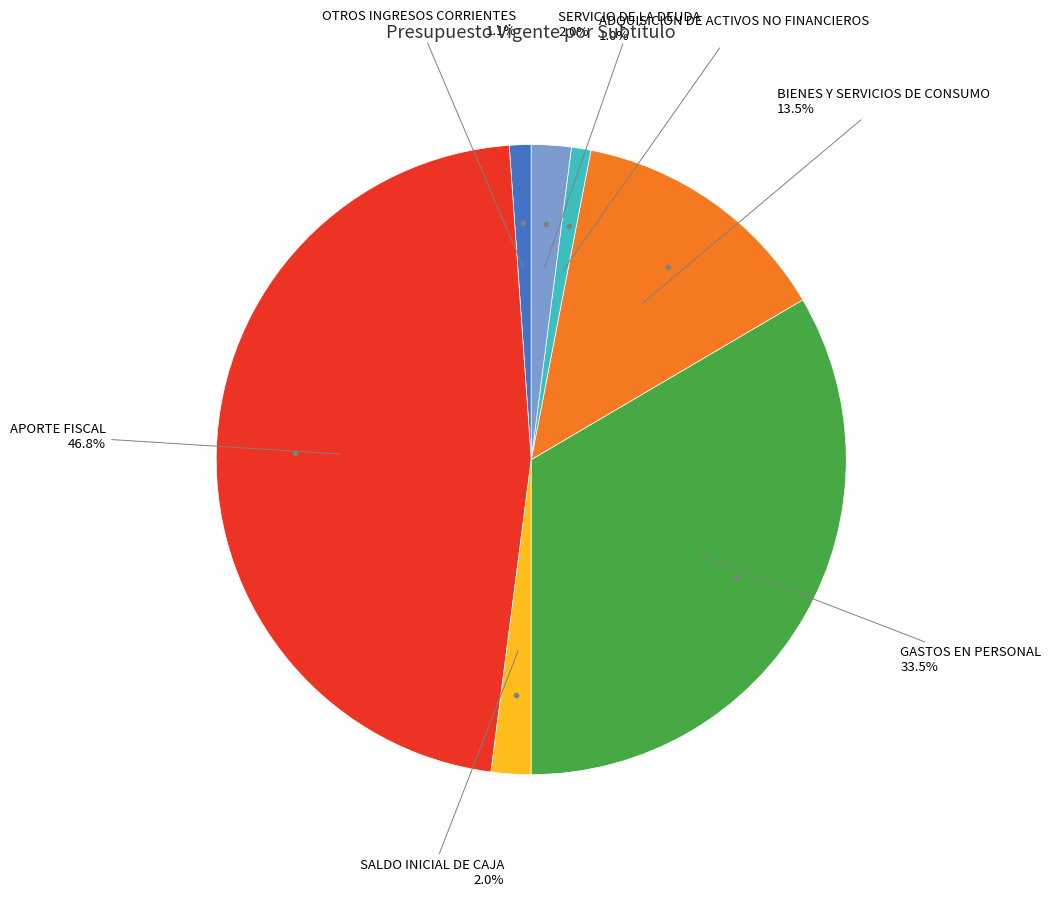

What is the largest slice in the pie chart?

APORTE FISCAL